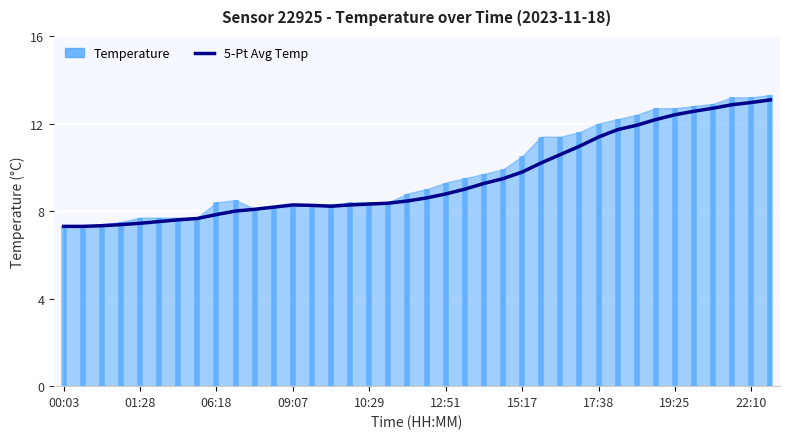

What is the ratio of the value at 34 to the value at 10?

1.6